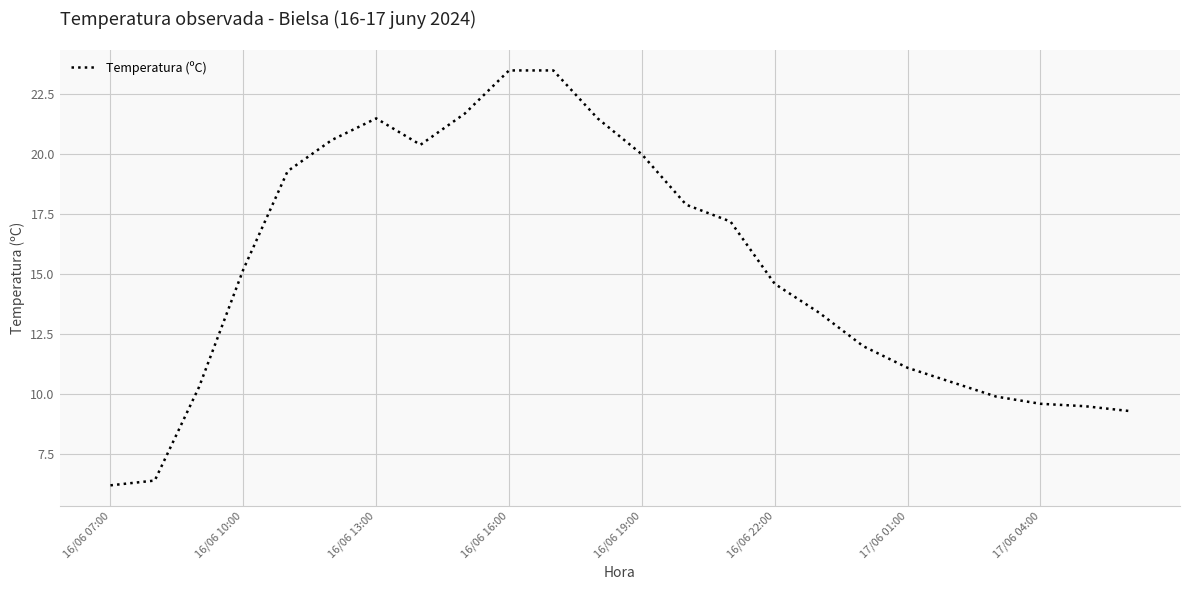

What is the smallest value displayed?

6.2